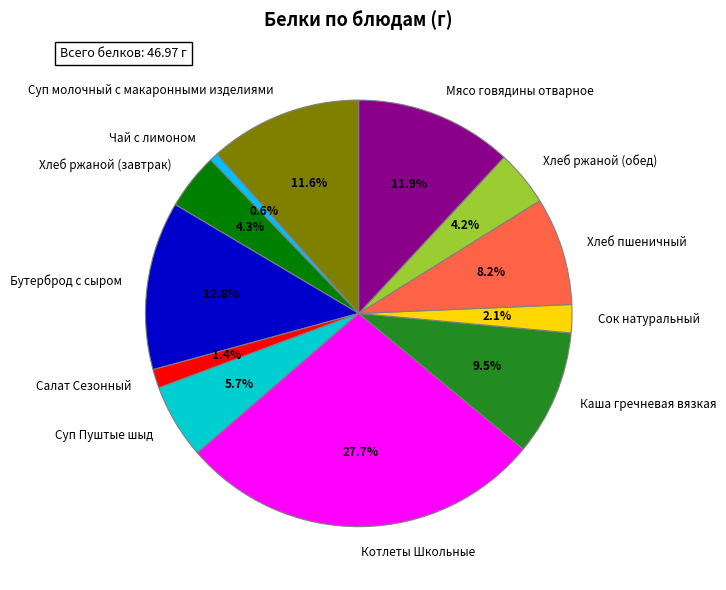

Is it true that Хлеб пшеничный is 8% of the pie?

True